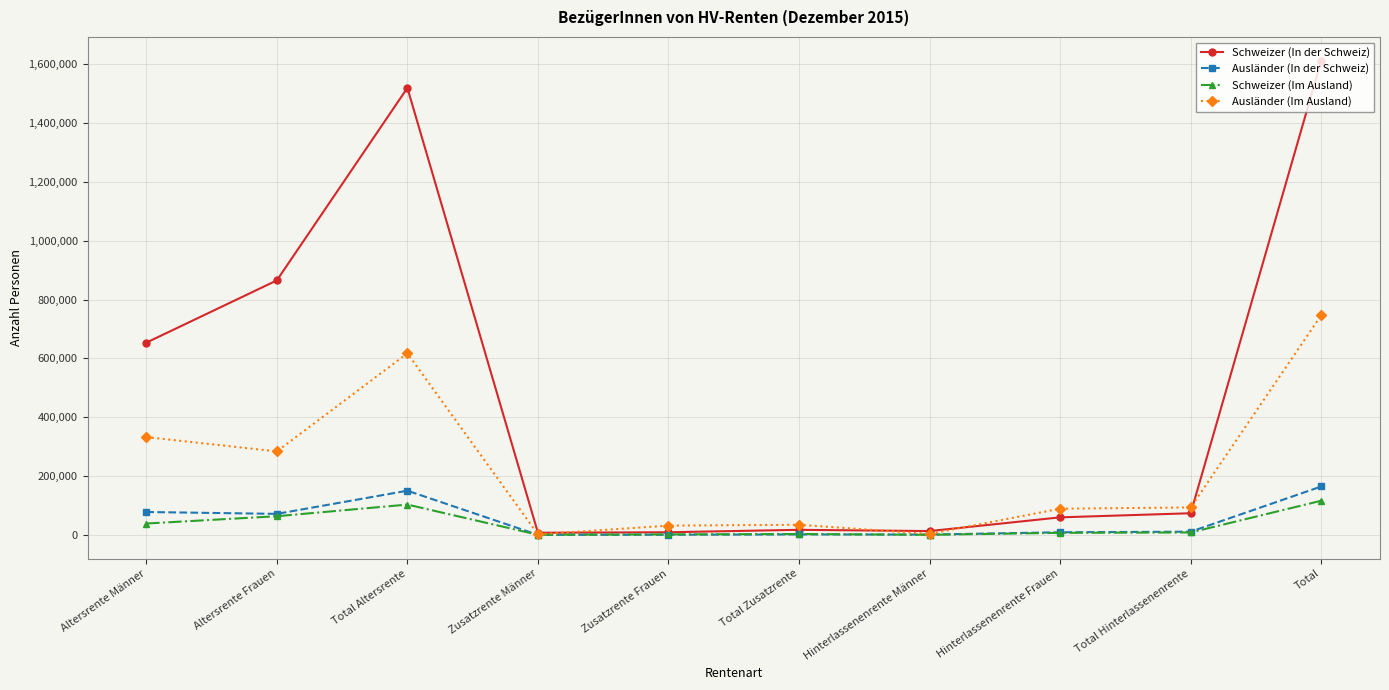

What are all the series names shown in the legend?

Schweizer (In der Schweiz), Ausländer (In der Schweiz), Schweizer (Im Ausland), Ausländer (Im Ausland)